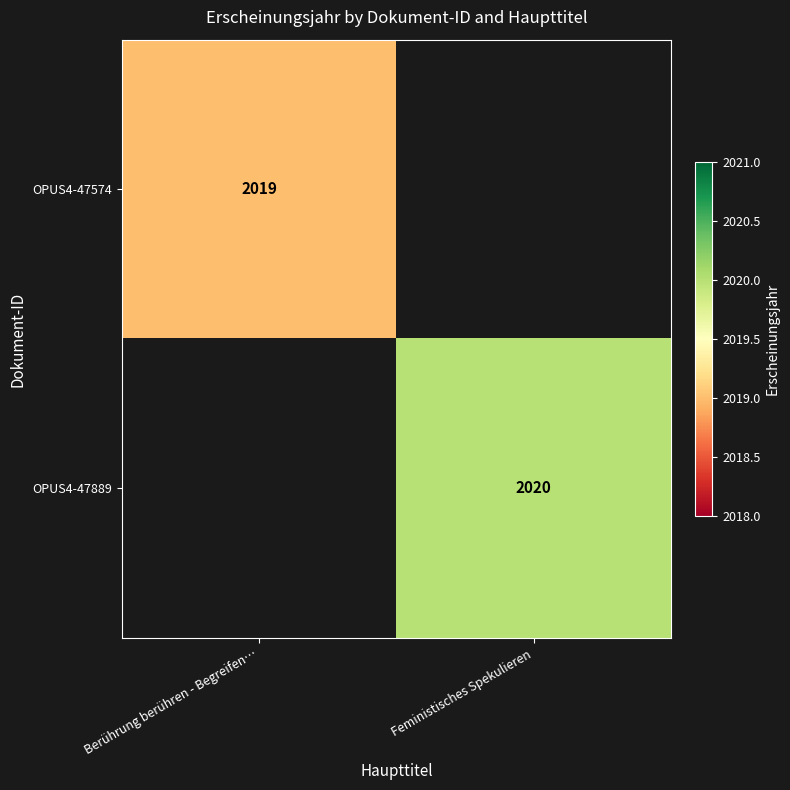

At which category does the chart reach its peak across all series?

Feministisches Spekulieren